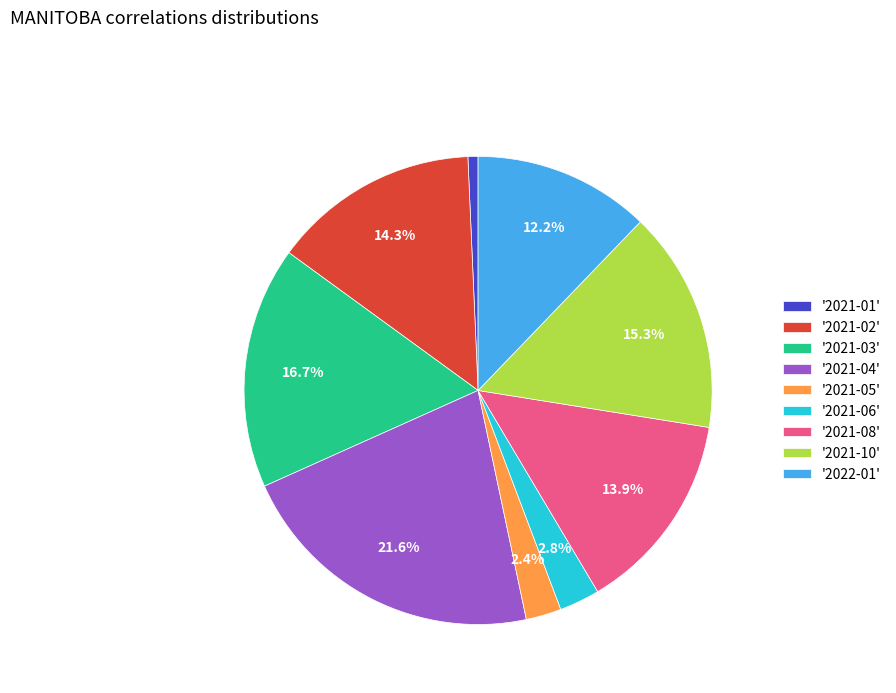

Which slice is the smallest?

'2021-01'